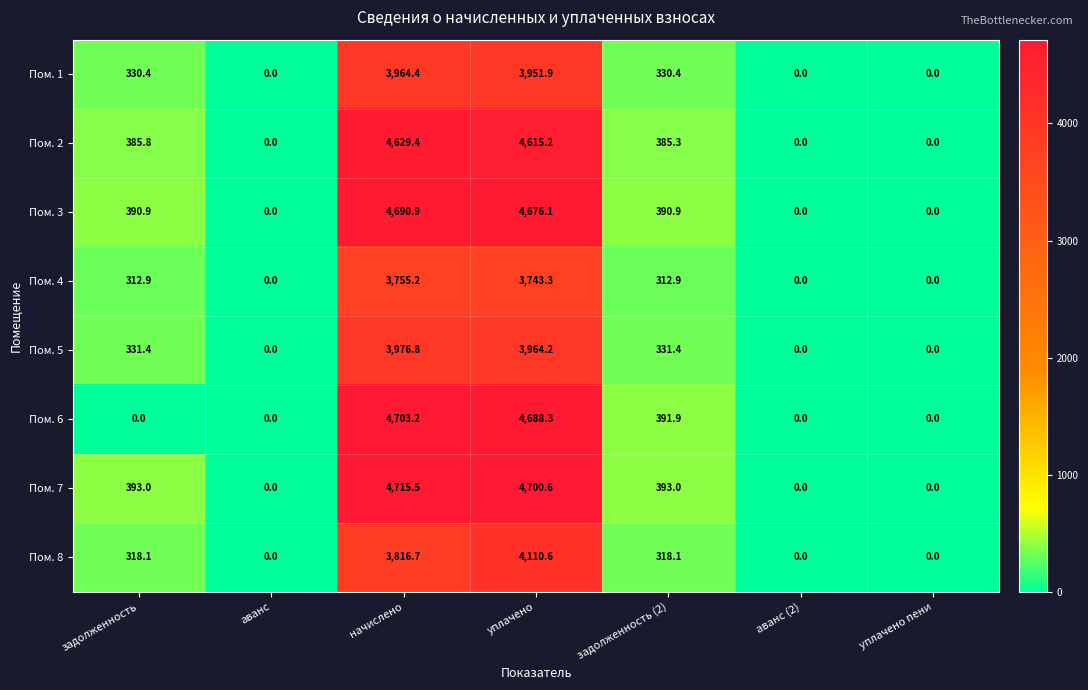

Where is Пом. 2 nearest to the value 2314?

задолженность